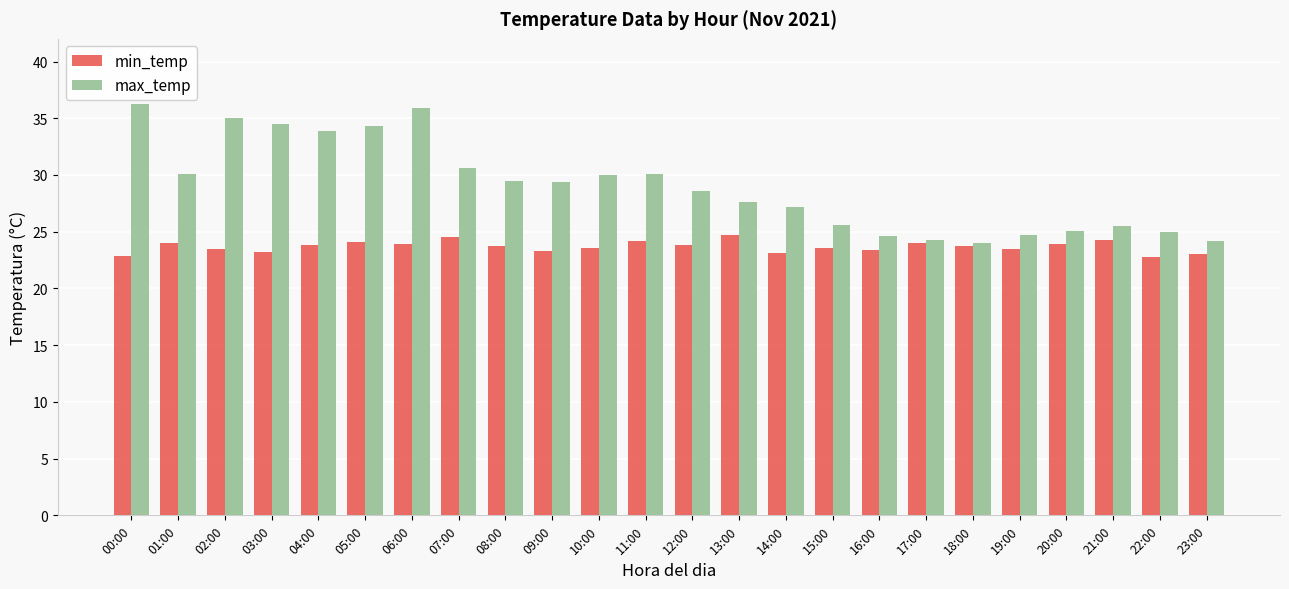

Does the chart contain any negative values?

No